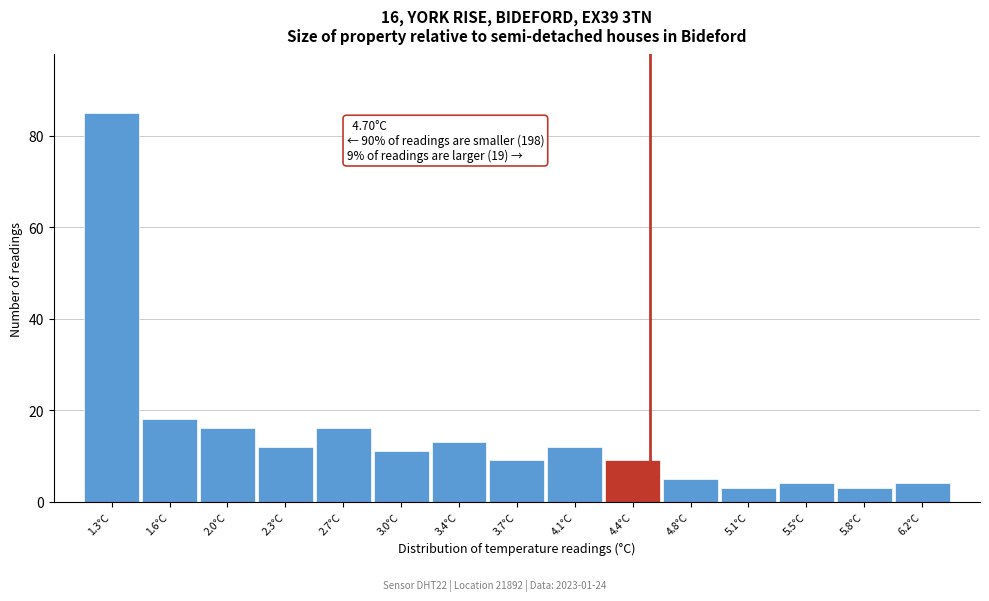

Reading left to right, what are all the values shown in this chart?

1.3°C=85	1.6°C=18	2.0°C=16	2.3°C=12	2.7°C=16	3.0°C=11	3.4°C=13	3.7°C=9	4.1°C=12	4.4°C=9	4.8°C=5	5.1°C=3	5.5°C=4	5.8°C=3	6.2°C=4